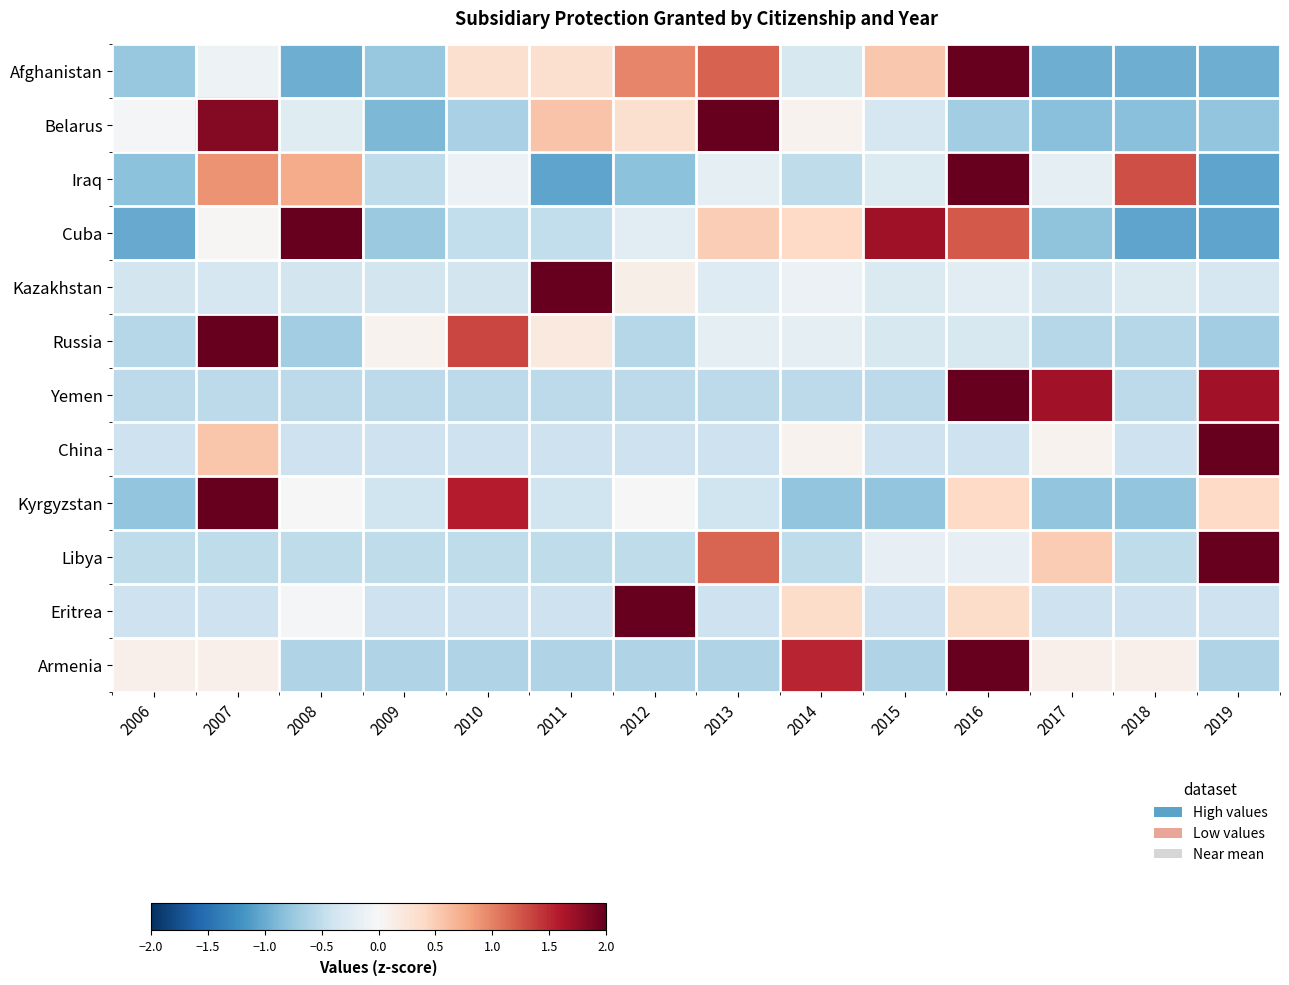

At which category is the sum across all series the highest?

2016